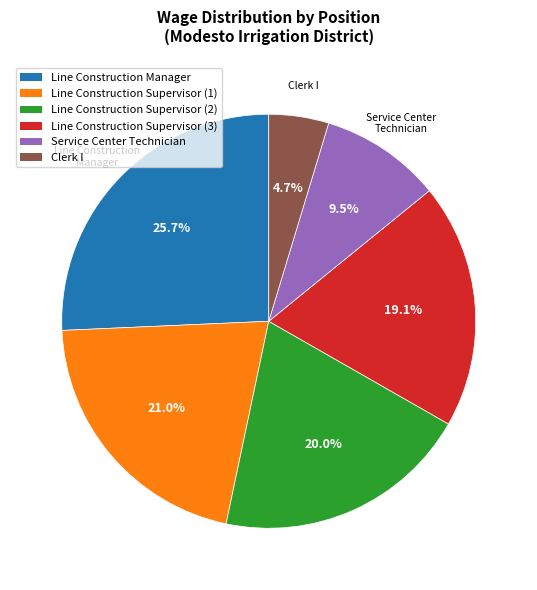

The Line Construction Manager slice represents 31% of the pie. True or false?

False